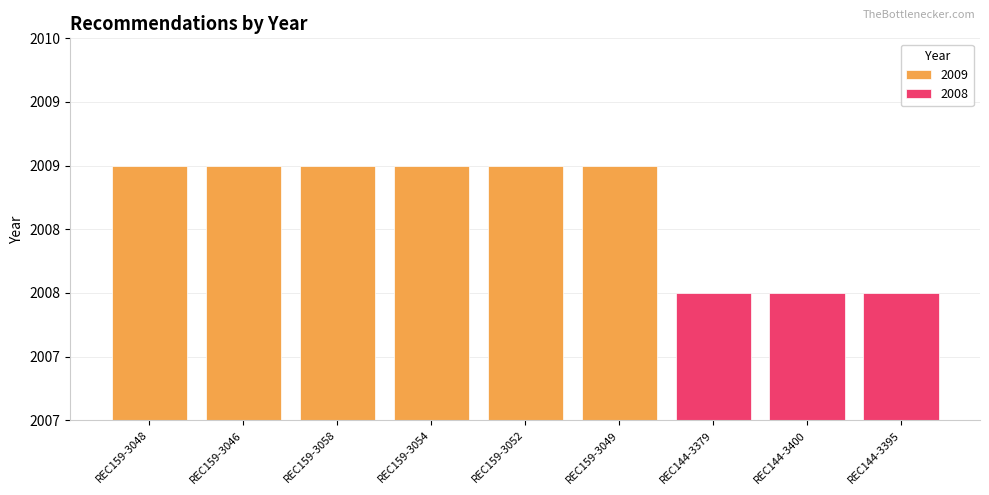

Is it true that the value at REC159-3049 is 2009?

True